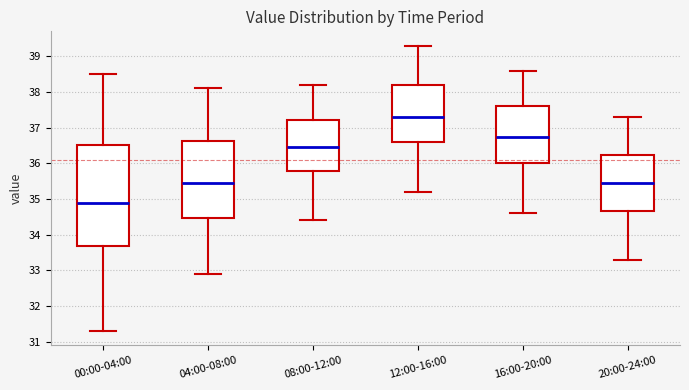

Where is the upper edge of the box for 20:00-24:00 on the y-axis? The values are not printed on the chart, so give them approximately, as read against the axis.

36.2